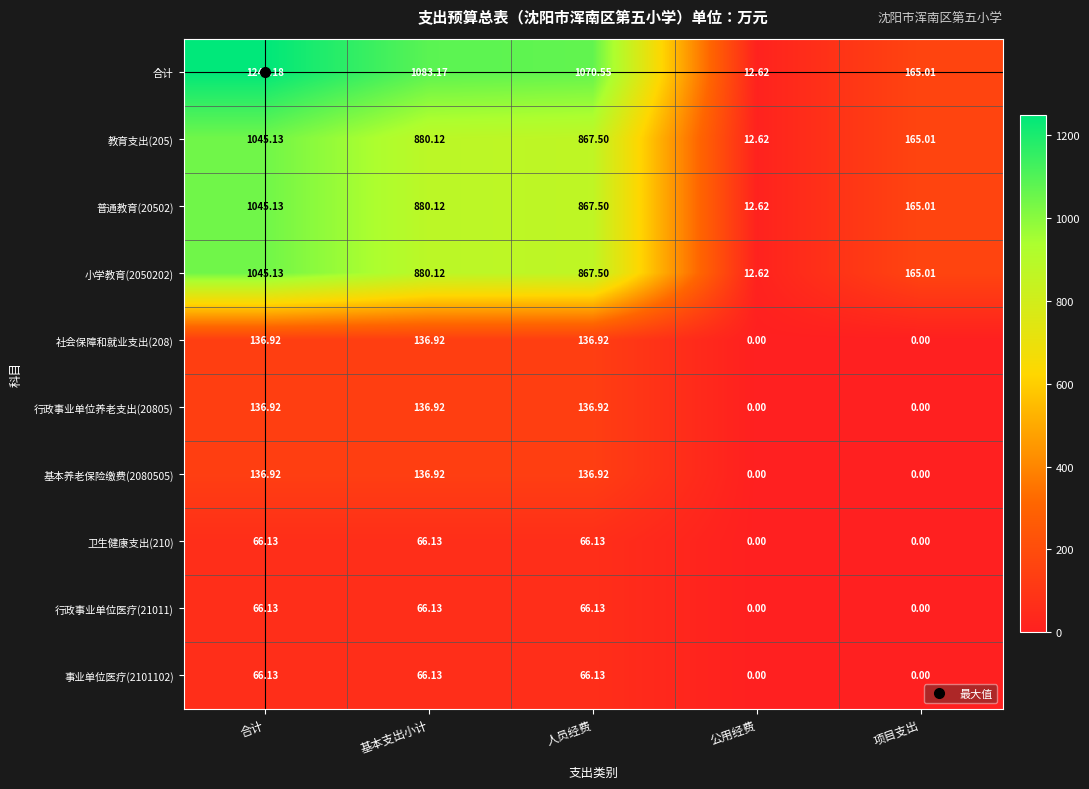

Which series has the widest spread of values?

合计